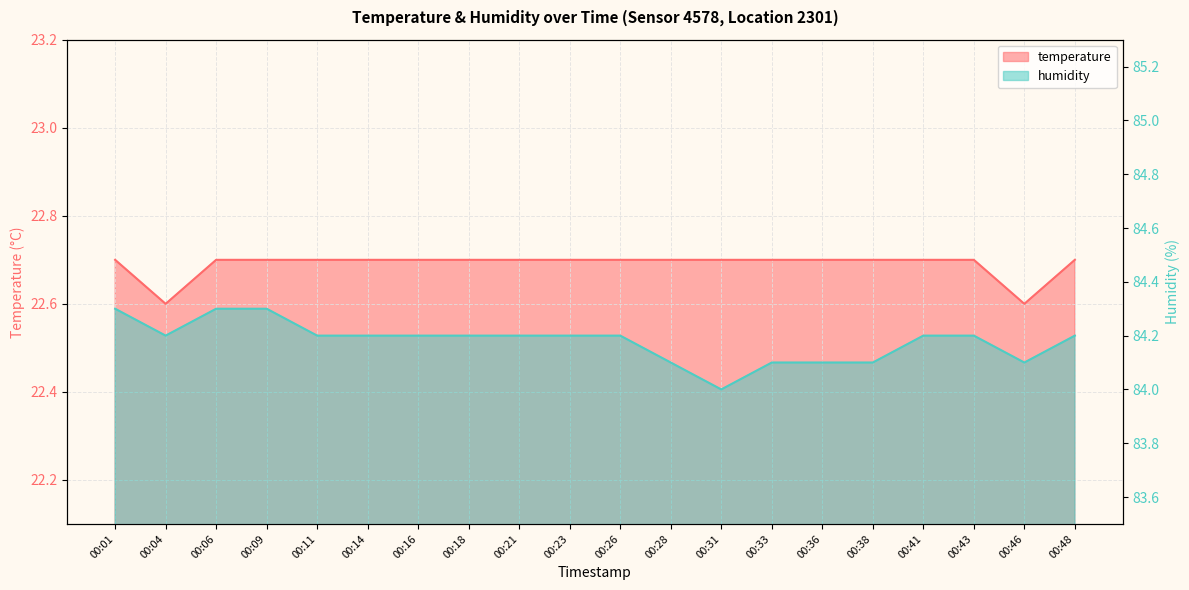

List the labels in order of humidity value, largest first.

00:01, 00:06, 00:09, 00:04, 00:11, 00:14, 00:16, 00:18, 00:21, 00:23, 00:26, 00:41, 00:43, 00:48, 00:28, 00:33, 00:36, 00:38, 00:46, 00:31